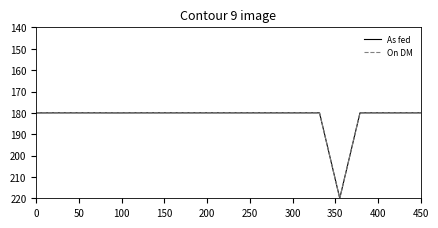

What is the lowest value of the As fed series?

180.0